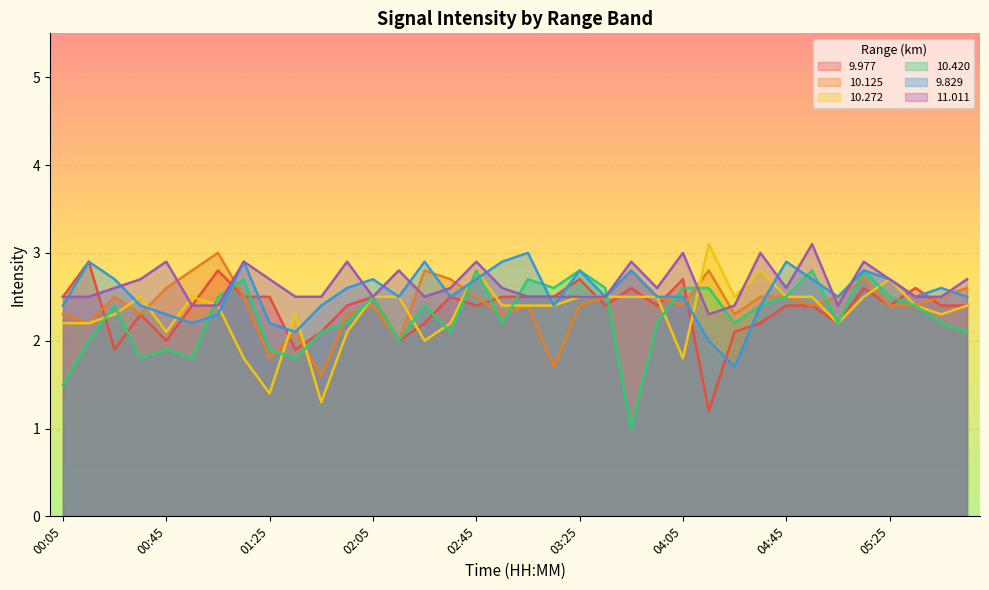

What is the difference between the 9.977 values at 02:25 and 02:35?

0.3